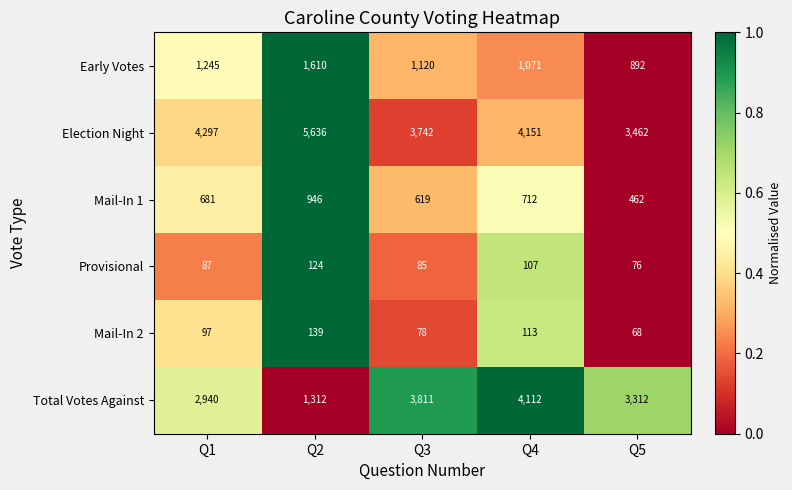

At which category does the chart reach its peak across all series?

Q2